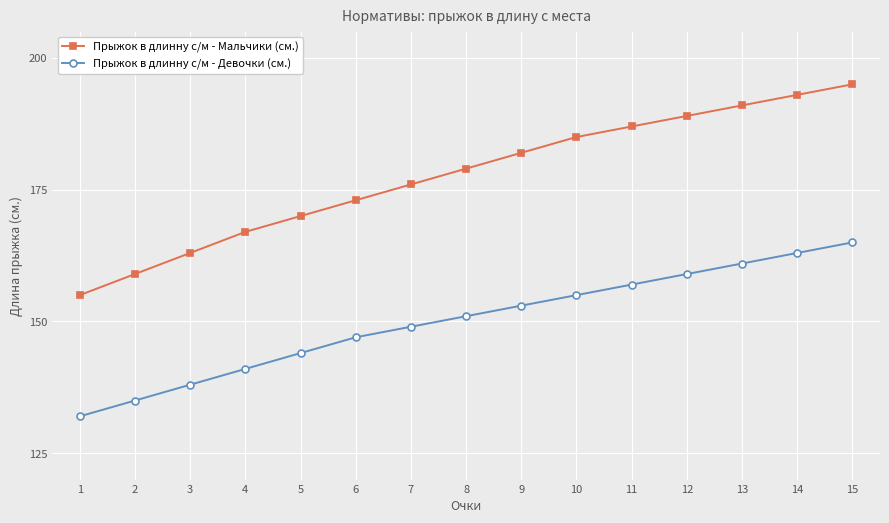

What are all the series names shown in the legend?

Прыжок в длинну с/м - Мальчики (см.), Прыжок в длинну с/м - Девочки (см.)